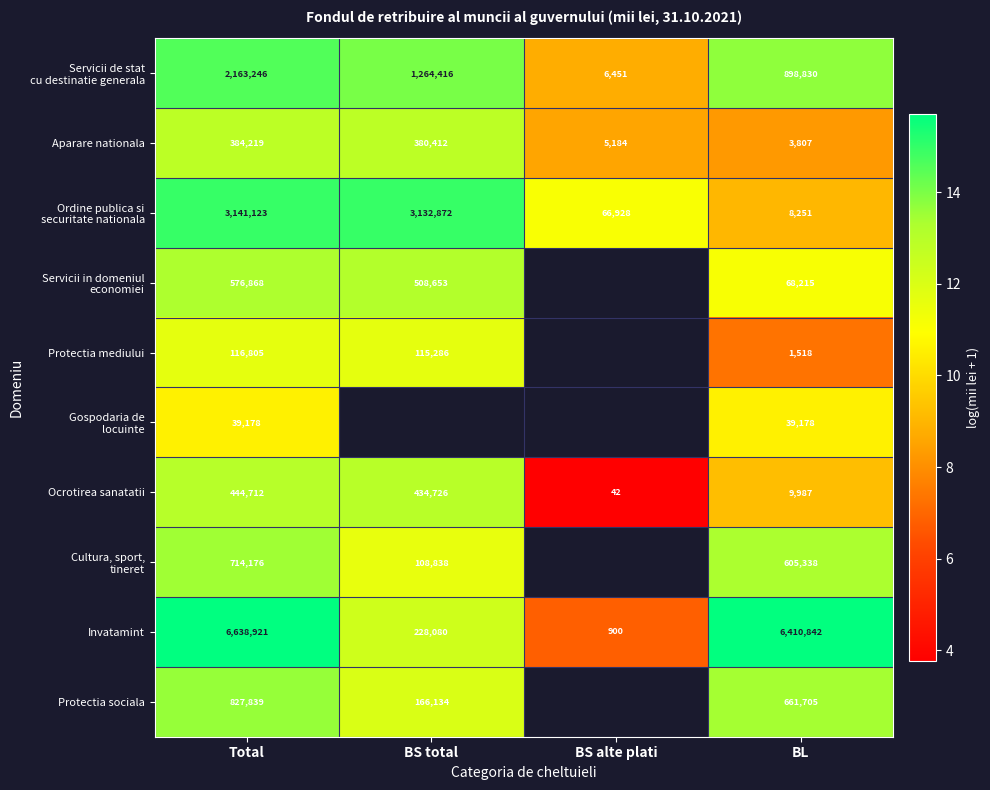

What is the difference between the highest and lowest values at Total?

6599743.0